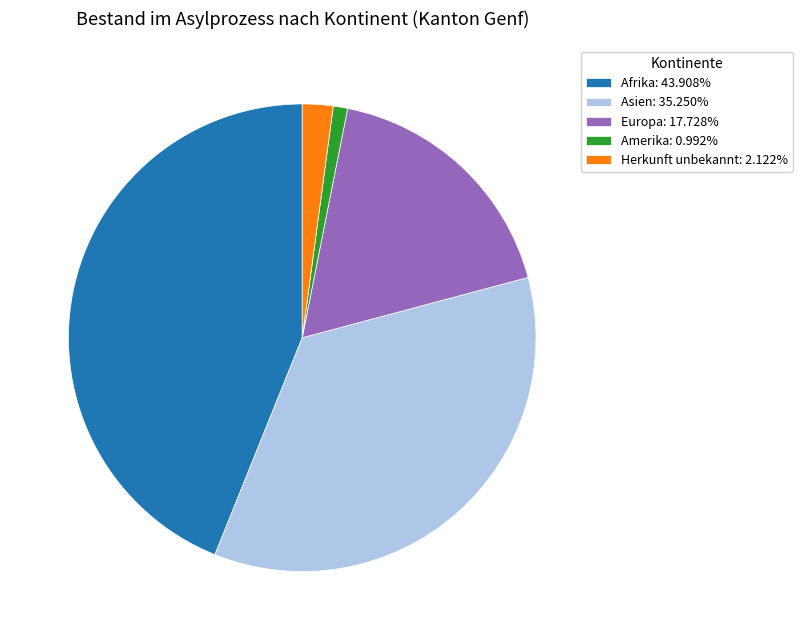

What is the ratio of the value at Europa: 17.728% to the value at Herkunft unbekannt: 2.122%?

8.4